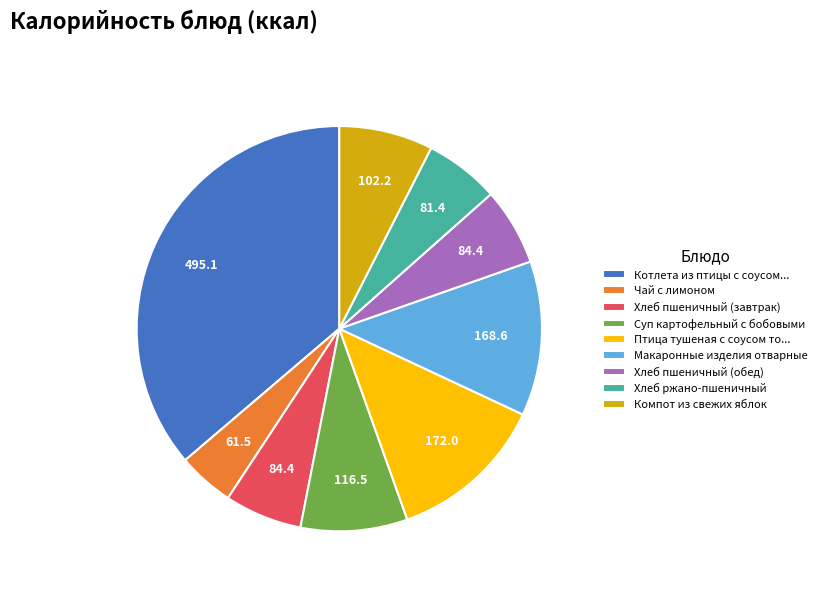

How many segments does this pie chart have?

9